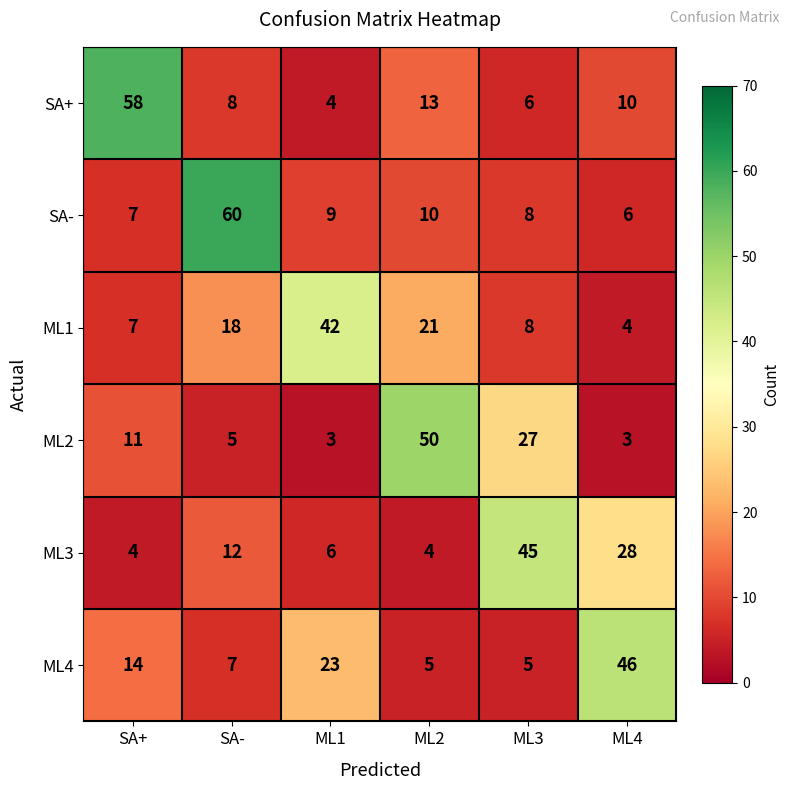

What is the average value of the SA- series?

17